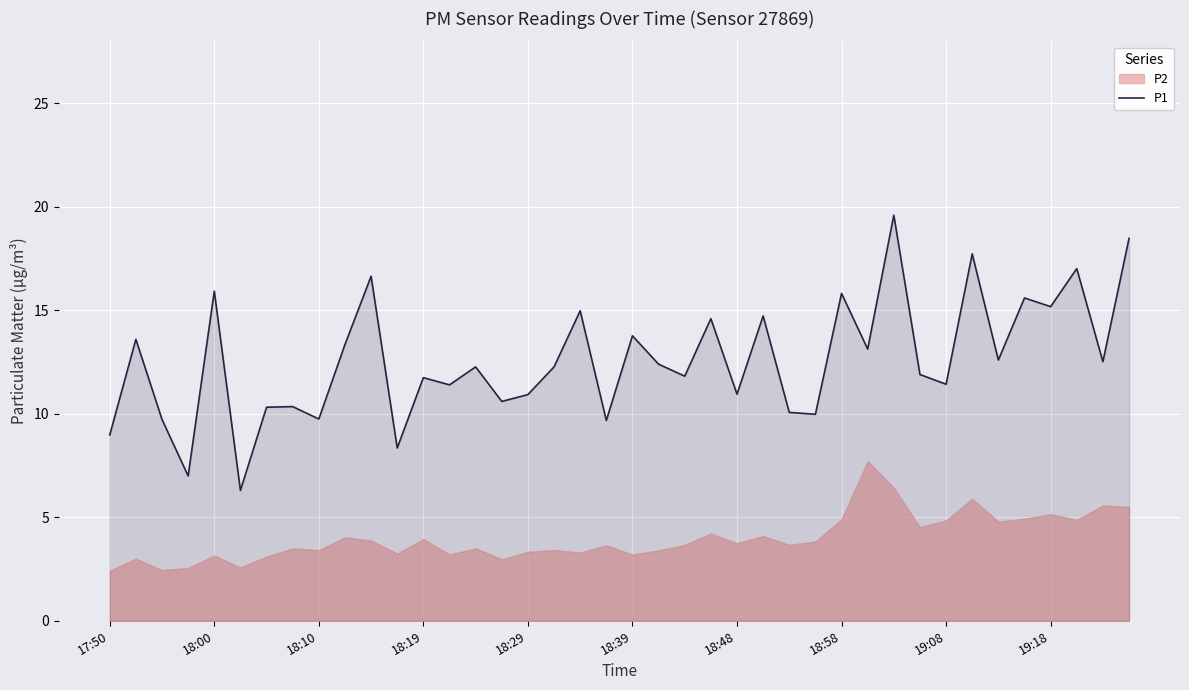

Rank the categories by value from highest to lowest.

30, 39, 33, 37, 10, 18:29, 28, 35, 36, 18, 25, 23, 20, 18:00, 19:18, 29, 34, 38, 21, 14, 17, 31, 22, 12, 32, 13, 24, 16, 15, 18:58, 18:48, 26, 27, 19:08, 18:10, 19, 17:50, 11, 18:19, 18:39